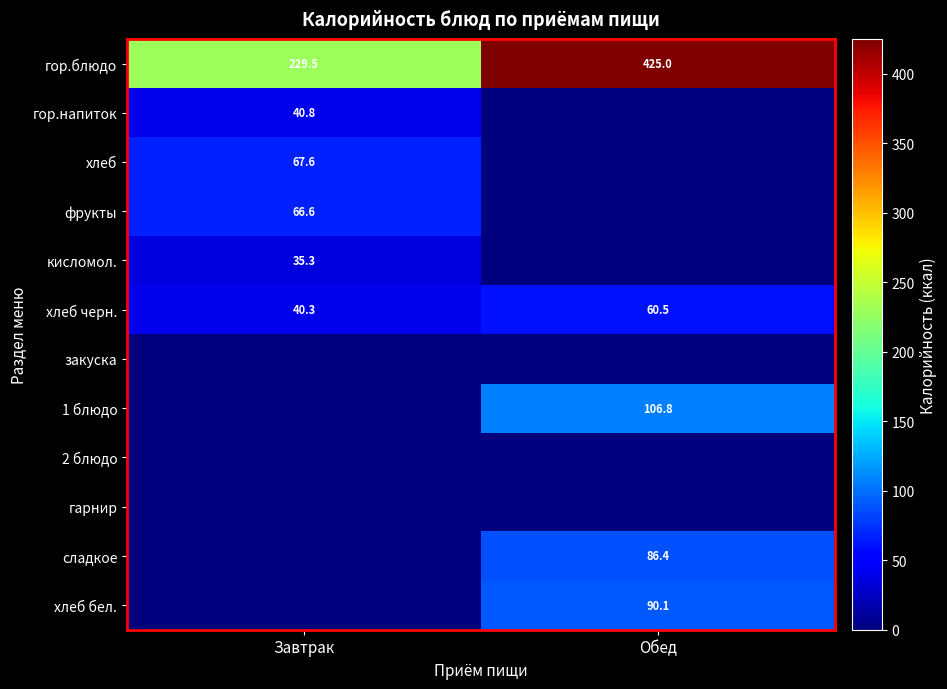

True or false: кисломол. has a value of 16.3 at Завтрак.

False